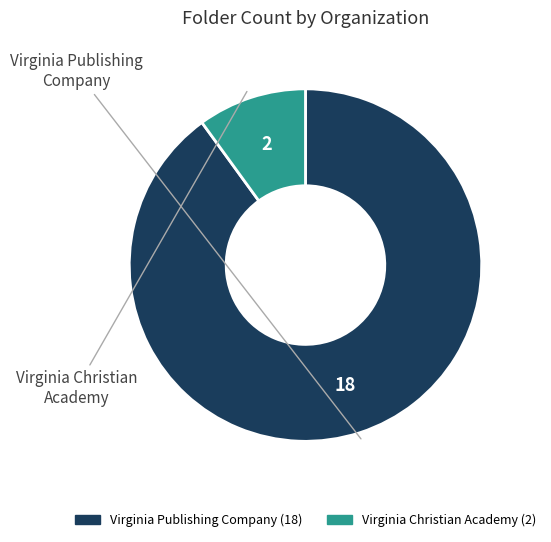

Which category accounts for the majority?

Virginia Publishing Company